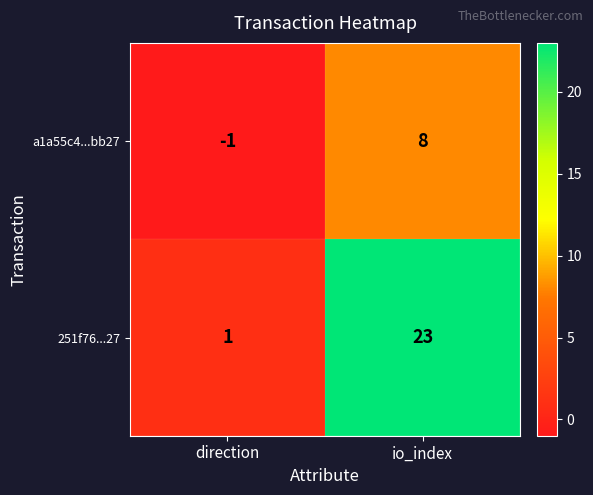

Reading right to left, extract all data points from this chart.

a1a55c4...bb27: io_index=8	direction=-1
251f76...27: io_index=23	direction=1